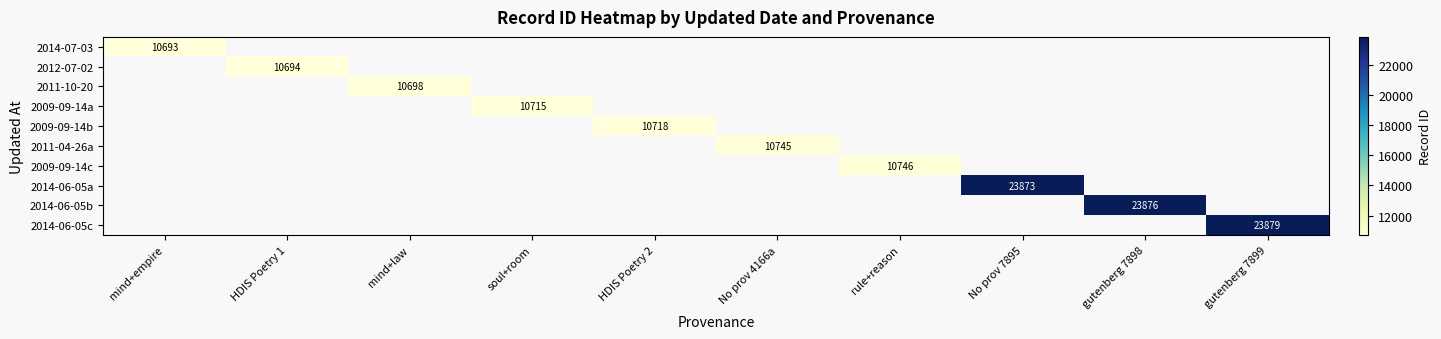

At how many categories does at least one series exceed 20093?

3